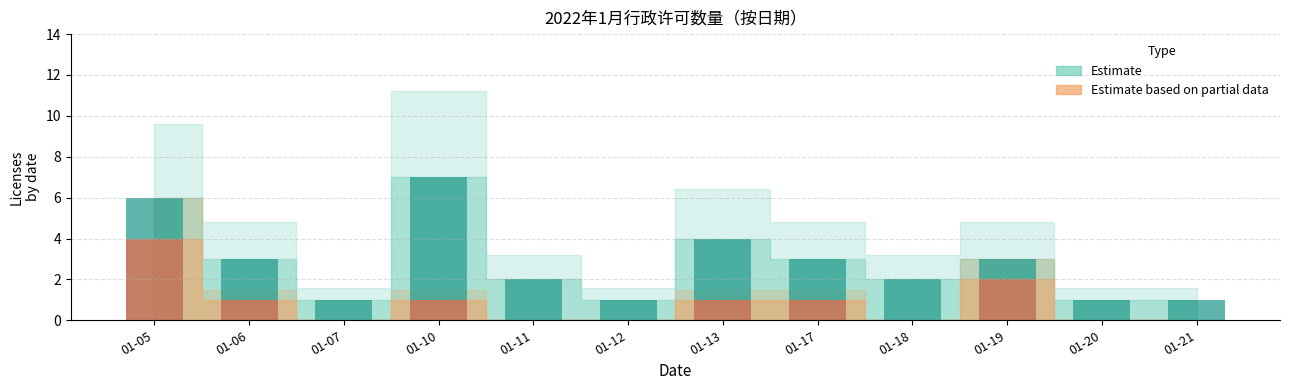

Are the bars horizontal?

No